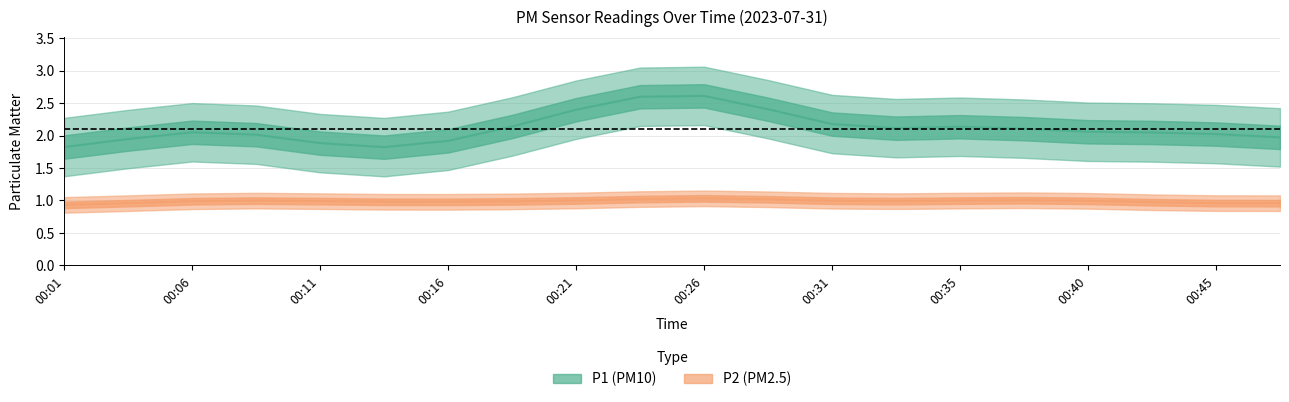

How many lines are shown in the chart?

2